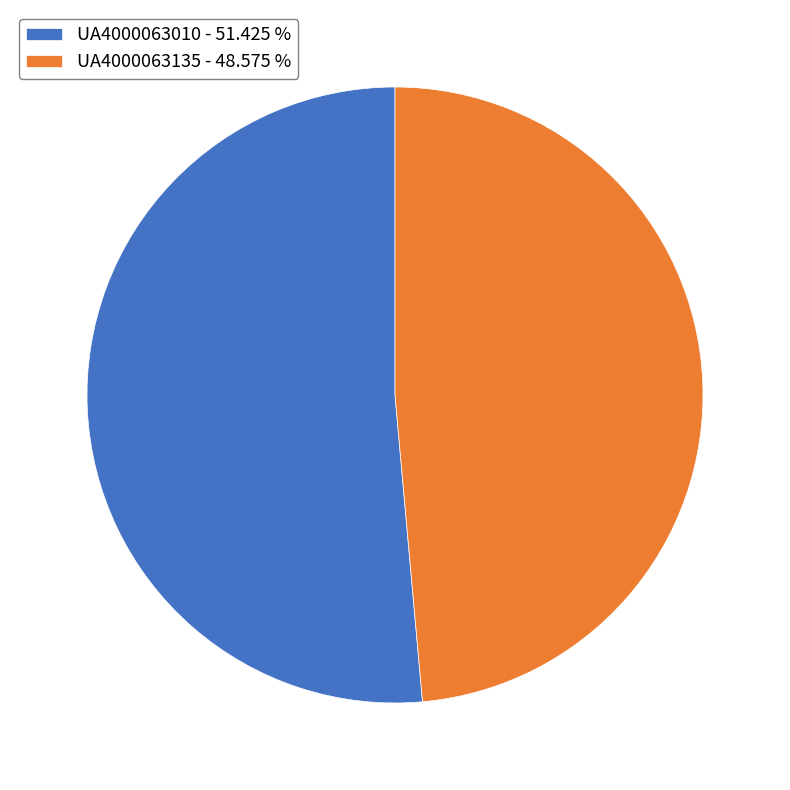

Rank the categories by value from lowest to highest.

UA4000063135, UA4000063010